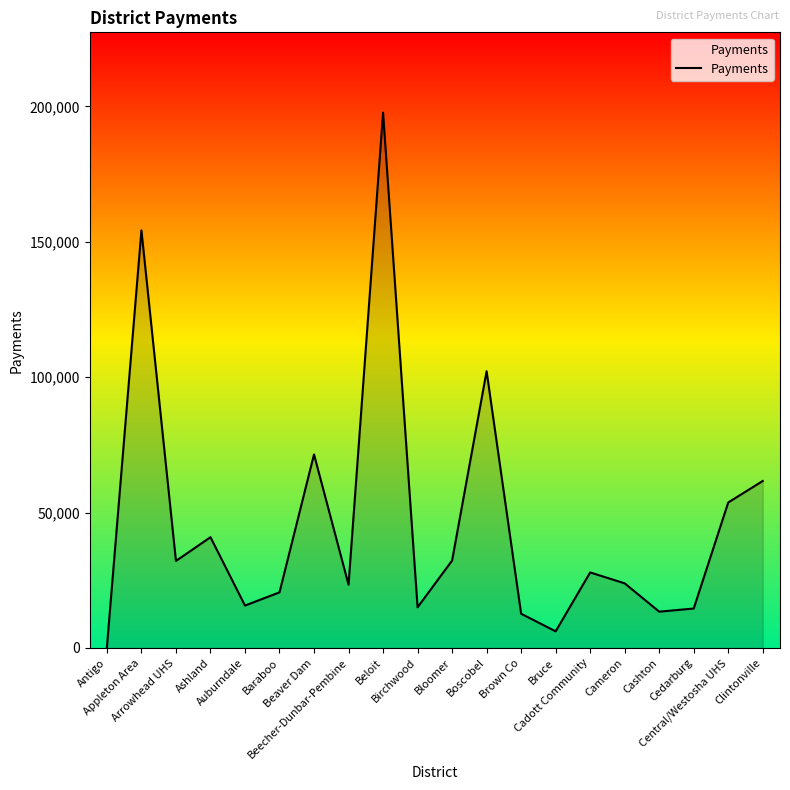

Where is the first local minimum?

Arrowhead UHS